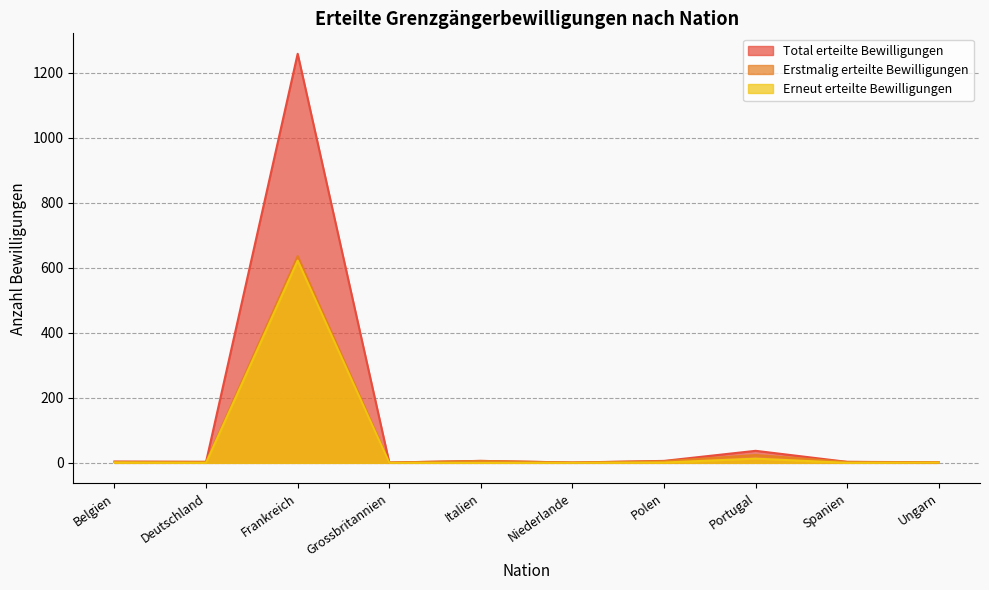

At Frankreich, list the series in order from smallest to largest.

Erneut erteilte Bewilligungen, Erstmalig erteilte Bewilligungen, Total erteilte Bewilligungen